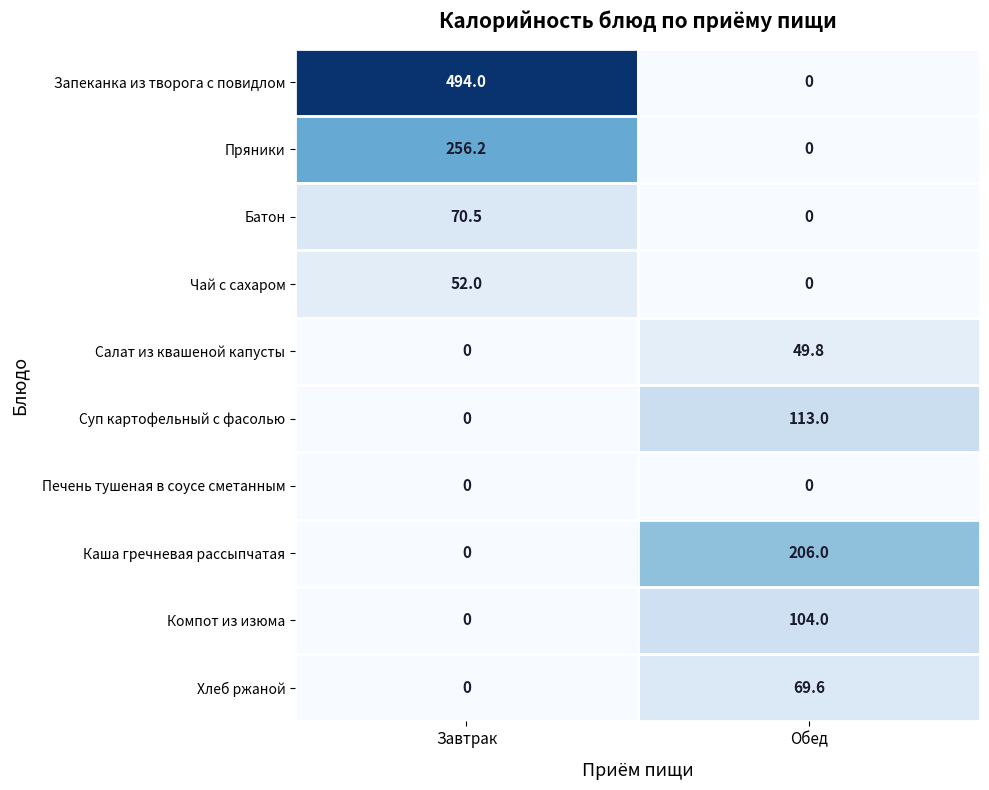

Where is Суп картофельный с фасолью nearest to the value 56?

Завтрак